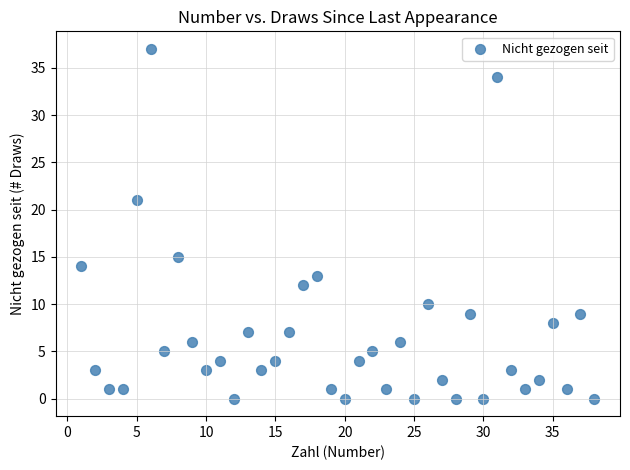

What is the range of X values (max minus min)?

37